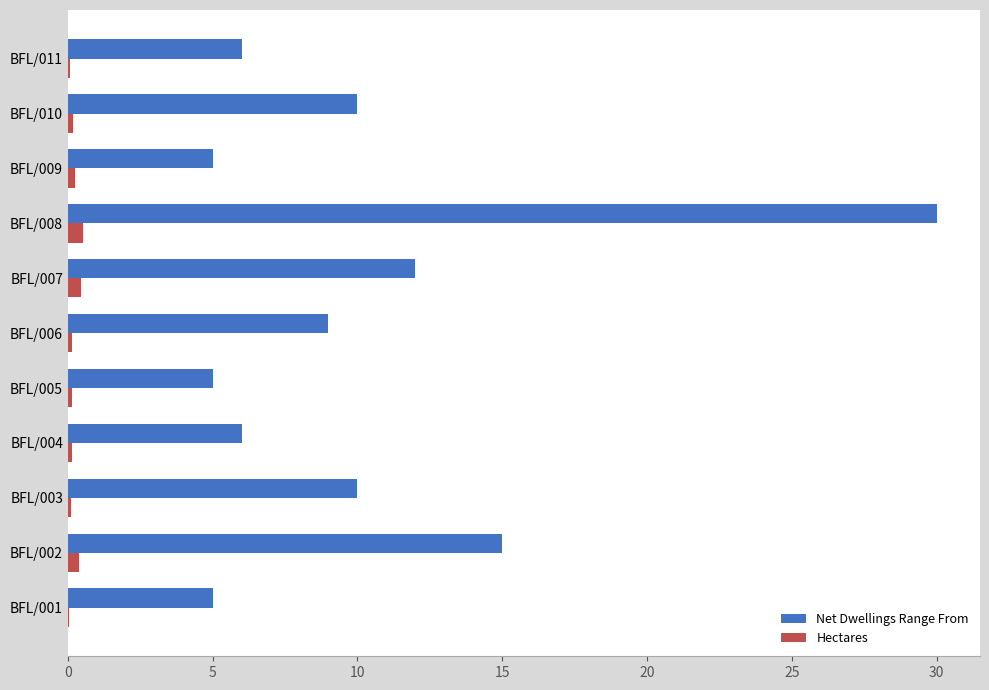

The Hectares series shows 0.4 at BFL/007. True or false?

True